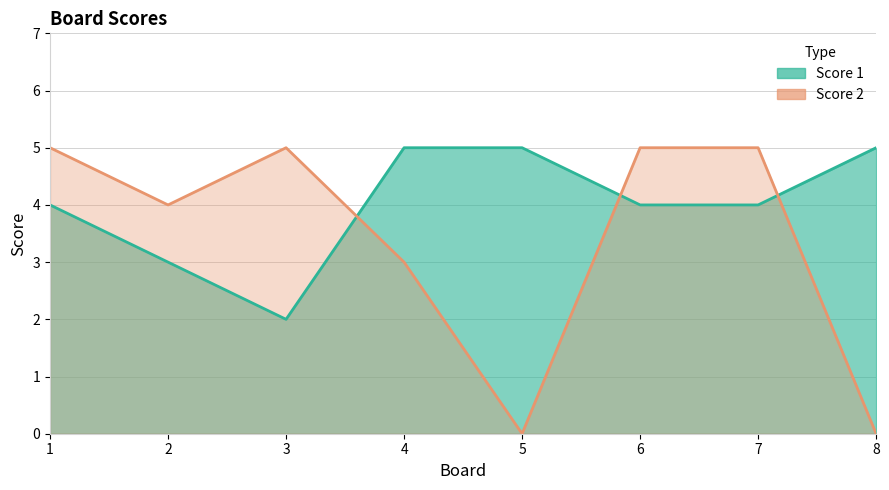

What is the highest value of the Score 2 series?

5